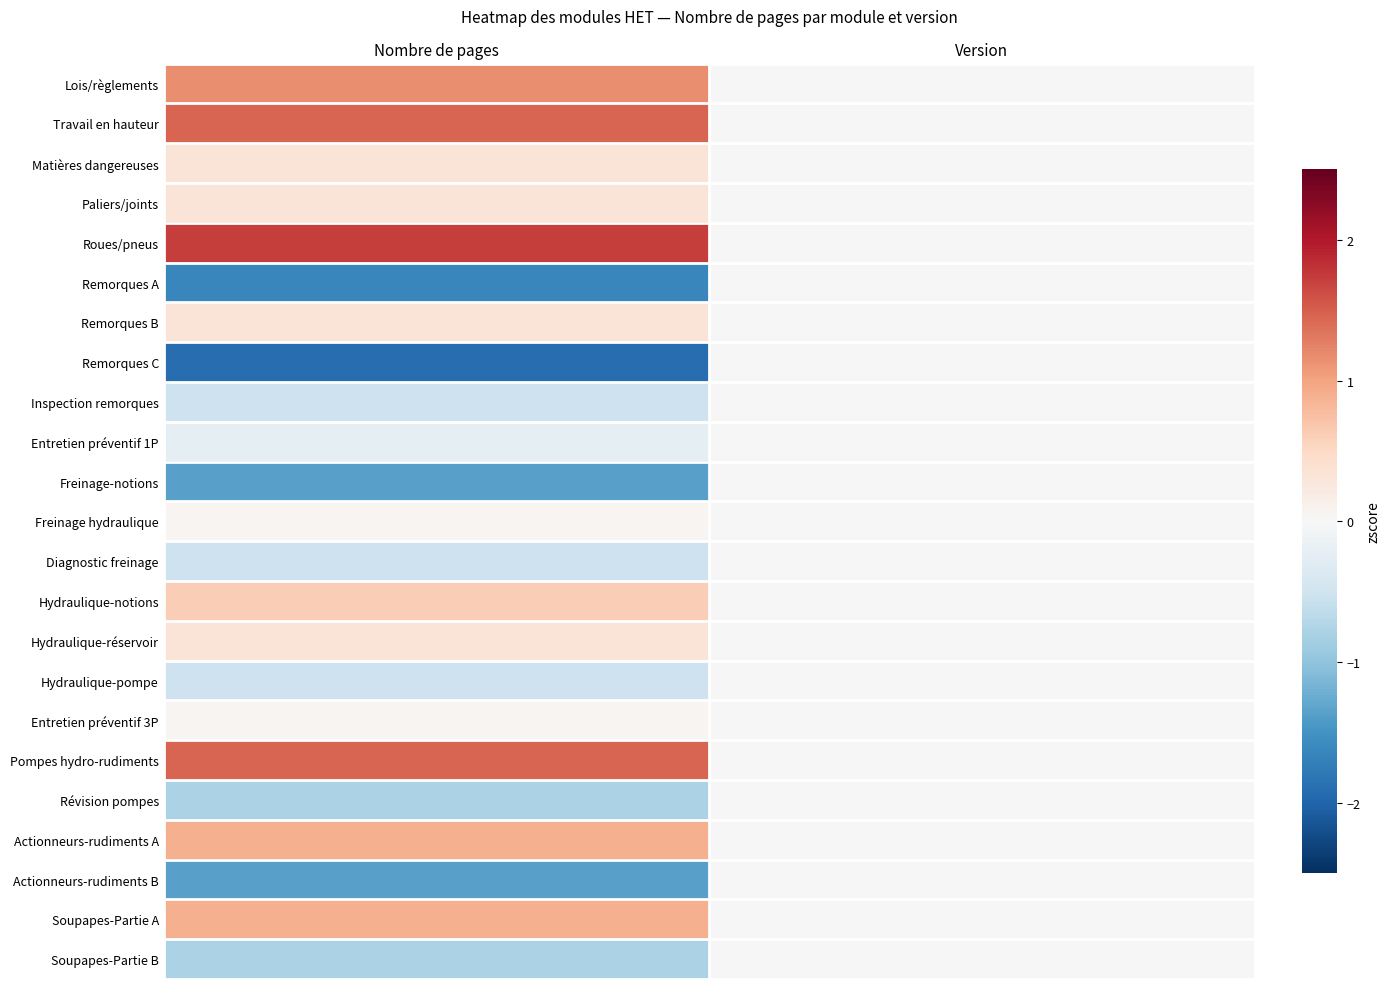

At Version, list the series in order from largest to smallest.

Lois/règlements, Travail en hauteur, Matières dangereuses, Paliers/joints, Roues/pneus, Remorques A, Remorques B, Remorques C, Inspection remorques, Entretien préventif 1P, Freinage-notions, Freinage hydraulique, Diagnostic freinage, Hydraulique-notions, Hydraulique-réservoir, Hydraulique-pompe, Entretien préventif 3P, Pompes hydro-rudiments, Révision pompes, Actionneurs-rudiments A, Actionneurs-rudiments B, Soupapes-Partie A, Soupapes-Partie B